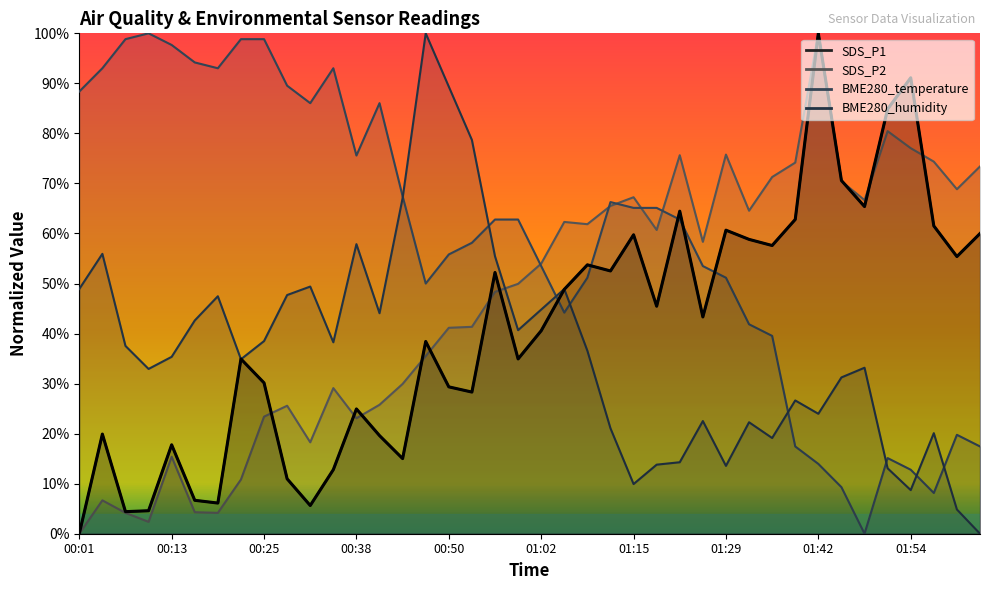

True or false: SDS_P1 has a value of 0.2 at 00:44.

False